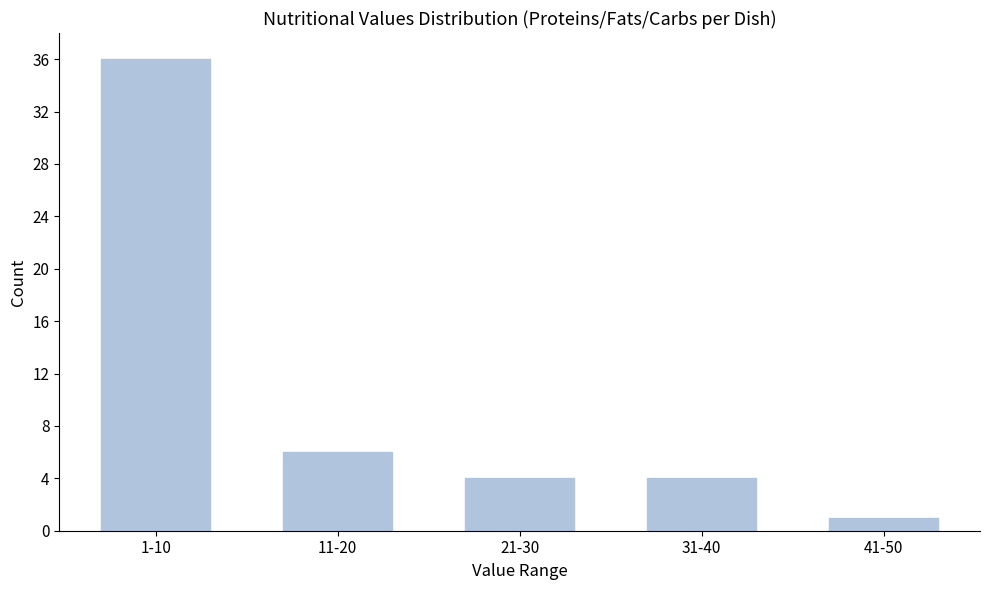

Reading left to right, what are all the values shown in this chart?

1-10=36	11-20=6	21-30=4	31-40=4	41-50=1